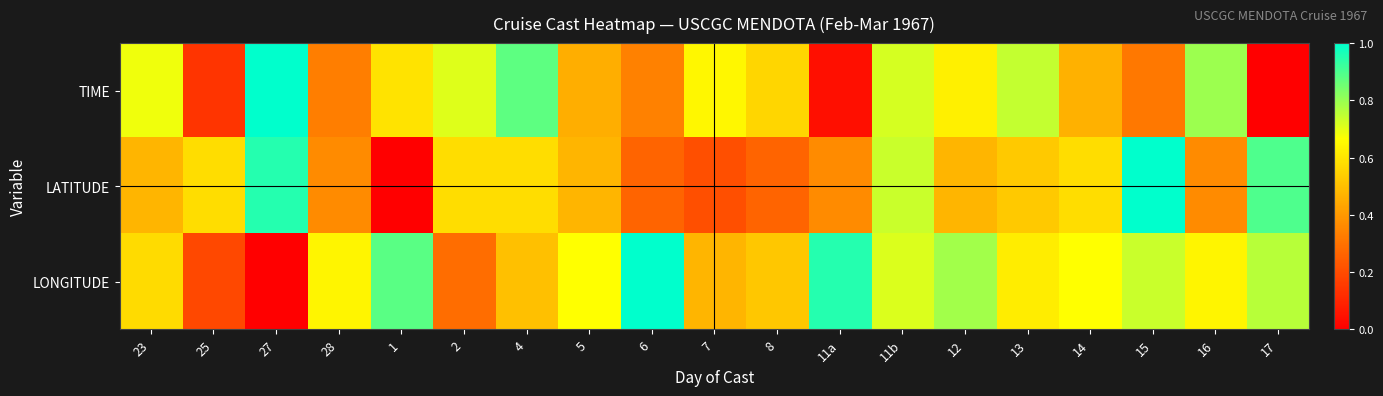

Rank the series by their average value, from highest to lowest.

LONGITUDE, TIME, LATITUDE